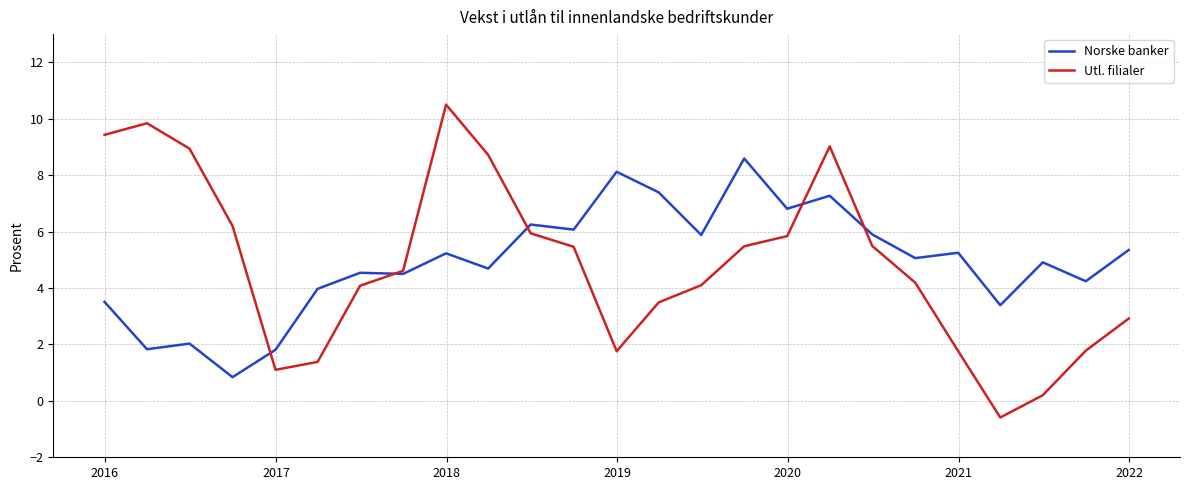

Which series has the widest spread of values?

Utl. filialer